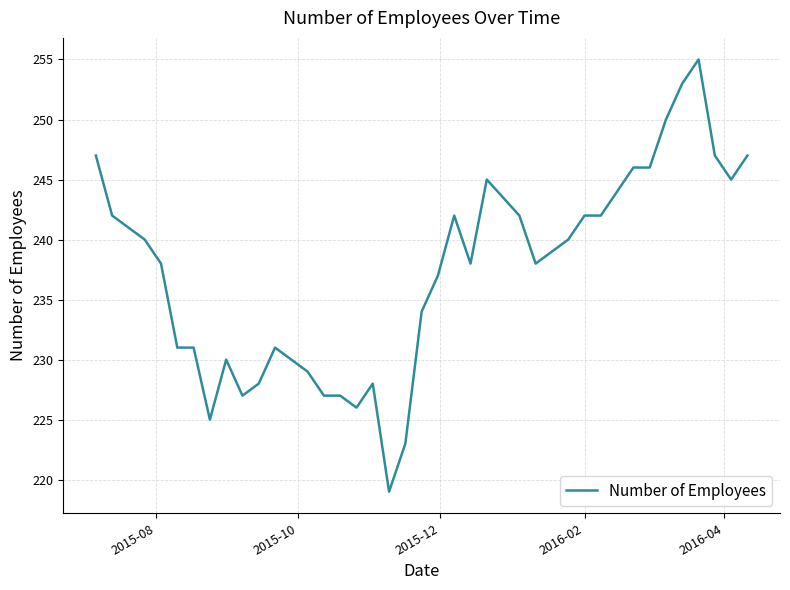

What is the minimum value shown in the chart?

219